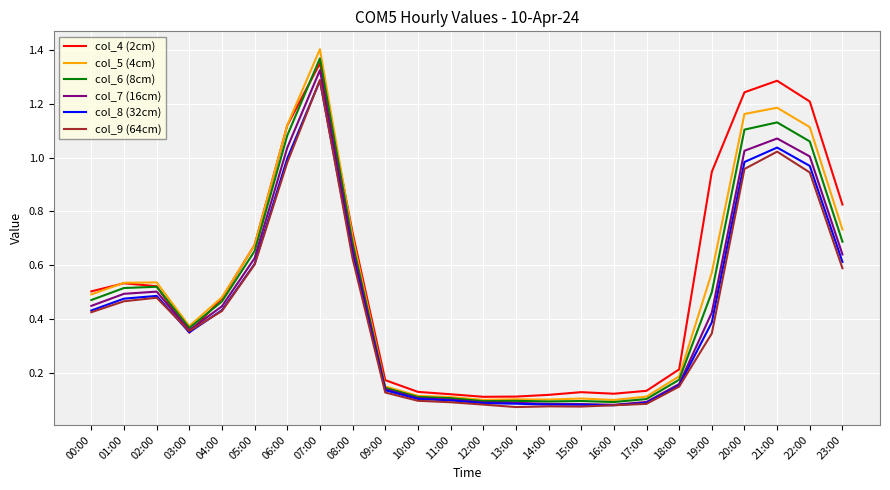

Which series has the widest spread of values?

col_5 (4cm)